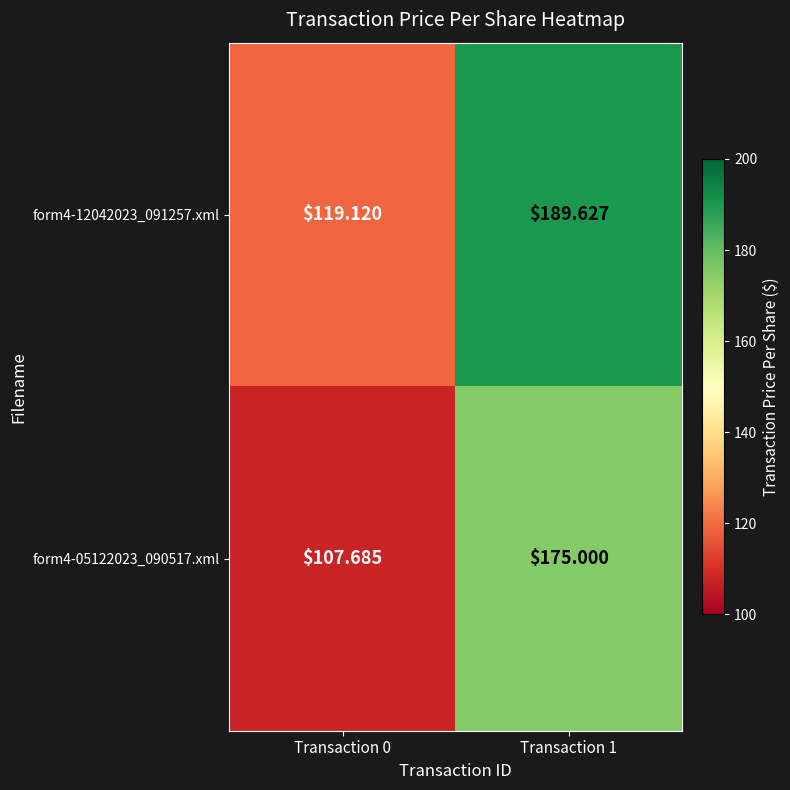

Is the value of form4-12042023_091257.xml at Transaction 0 greater than the value of form4-05122023_090517.xml at Transaction 1?

No